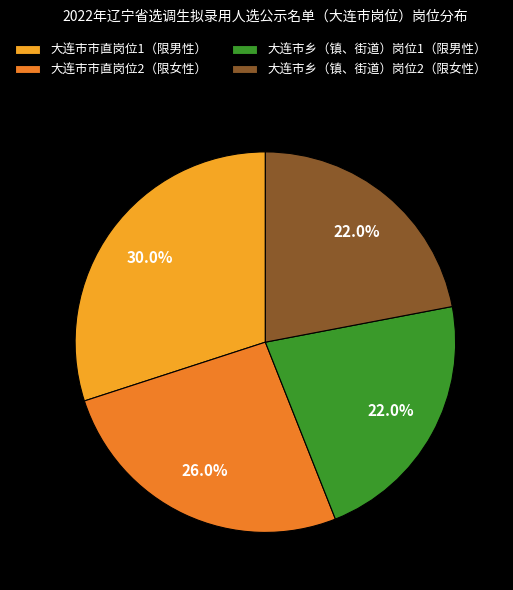

What percentage is the 大连市乡（镇、街道）岗位2（限女性） slice, to the nearest percent?

22%